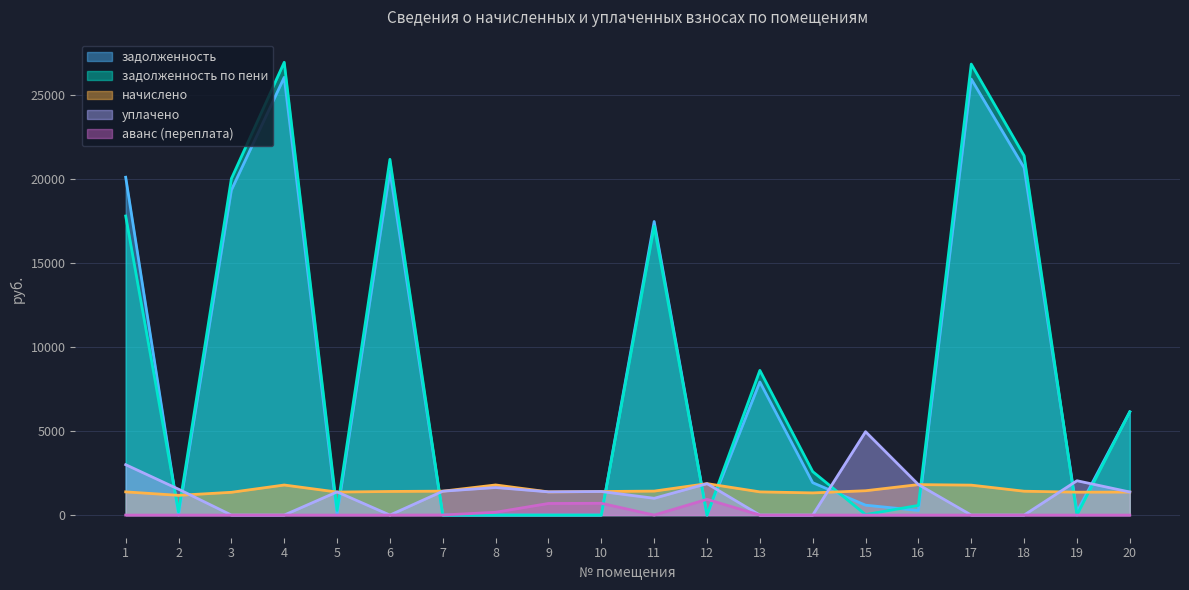

Reading left to right, list all the values displayed in this chart.

задолженность: 20114.5	0.1	19350.5	26060.9	25.0	20476.3	0.0	0.0	0.0	0.0	17477.7	0.0	7924.6	1928.5	589.5	274.5	25957.5	20683.2	197.1	6149.1
аванс (переплата): 0.0	0.0	0.0	0.0	0.0	0.0	6.1	167.2	691.1	701.5	0.0	937.7	0.0	0.0	0.0	0.0	0.0	0.0	0.0	0.0
начислено: 1381.7	1175.7	1356.8	1790.2	1371.1	1406.6	1424.3	1793.8	1381.7	1403.0	1427.9	1871.9	1381.7	1321.3	1449.2	1815.1	1783.1	1420.8	1364.0	1371.1
уплачено: 3000.0	1541.0	0.0	0.0	1381.1	0.0	1422.0	1641.8	1382.0	1403.0	1000.0	1872.0	0.0	0.0	4965.2	1815.0	0.0	0.0	2045.0	1373.3
задолженность по пени: 17805.4	196.0	20029.0	26956.0	278.6	21179.6	0.0	0.0	0.0	0.0	17191.6	0.0	8615.4	2589.1	29.6	577.1	26849.0	21393.6	0.0	6147.6